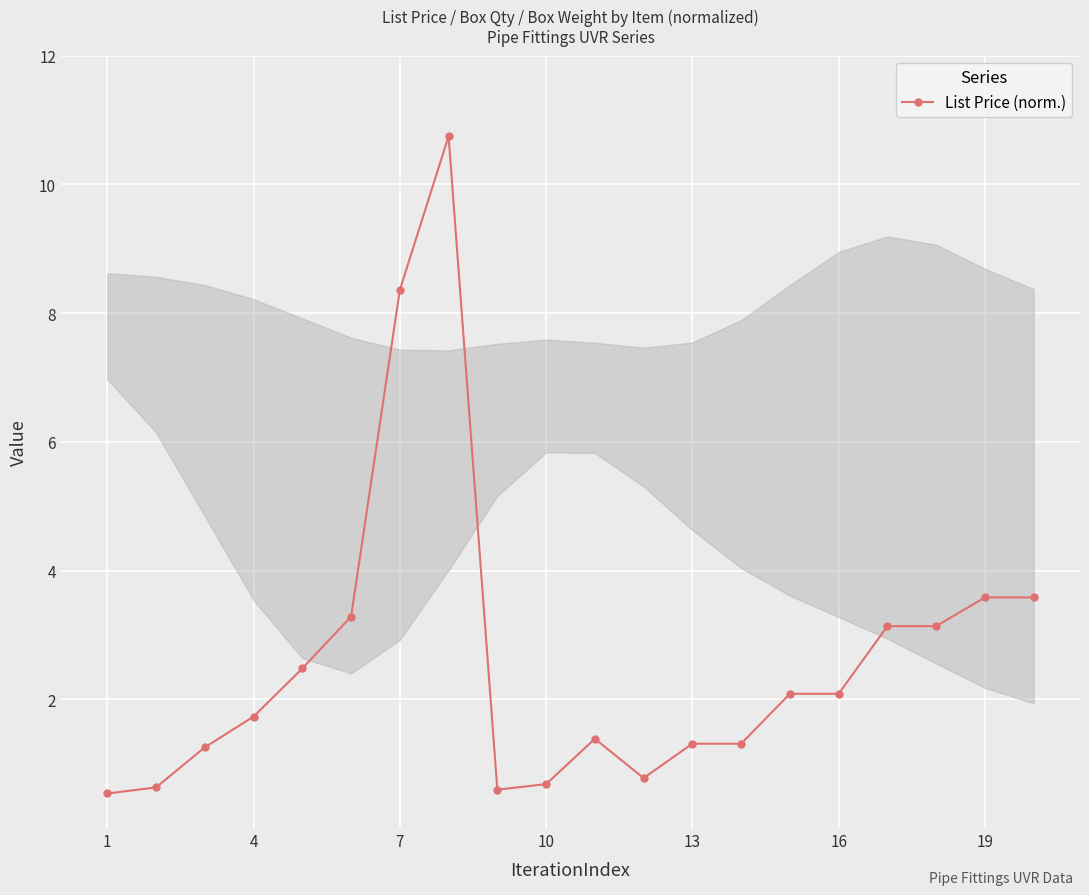

What is the greatest value displayed?

10.8